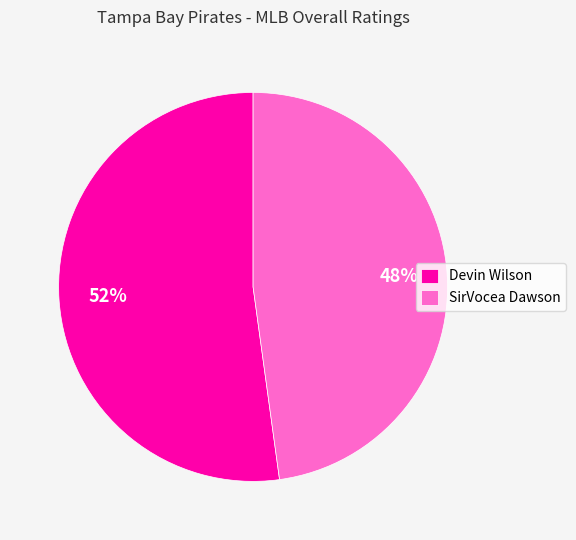

What is the majority slice?

Devin Wilson